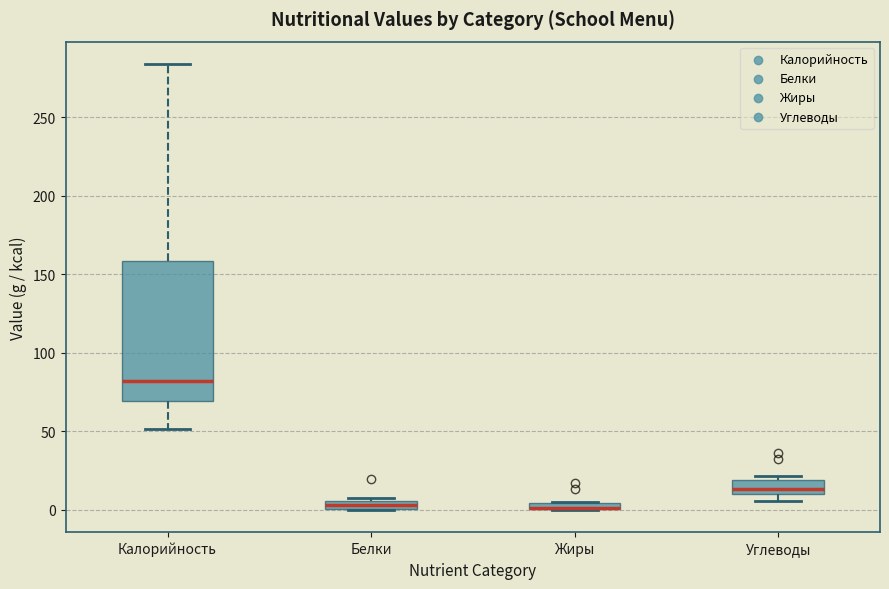

Where does the lower whisker of the box for Калорийность end on the y-axis? The values are not printed on the chart, so give them approximately, as read against the axis.

50